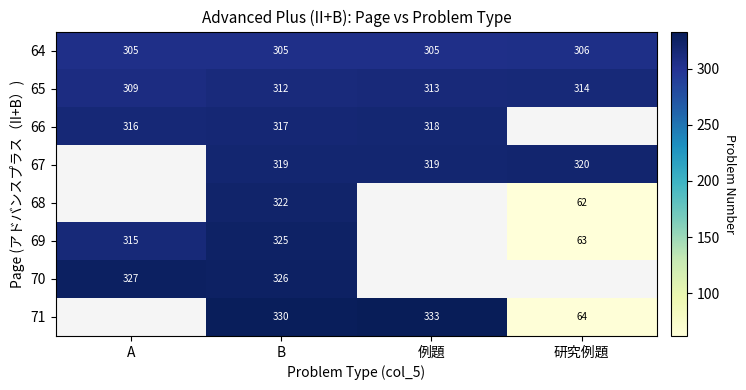

Which has a higher value, 研究例題 or B?

研究例題